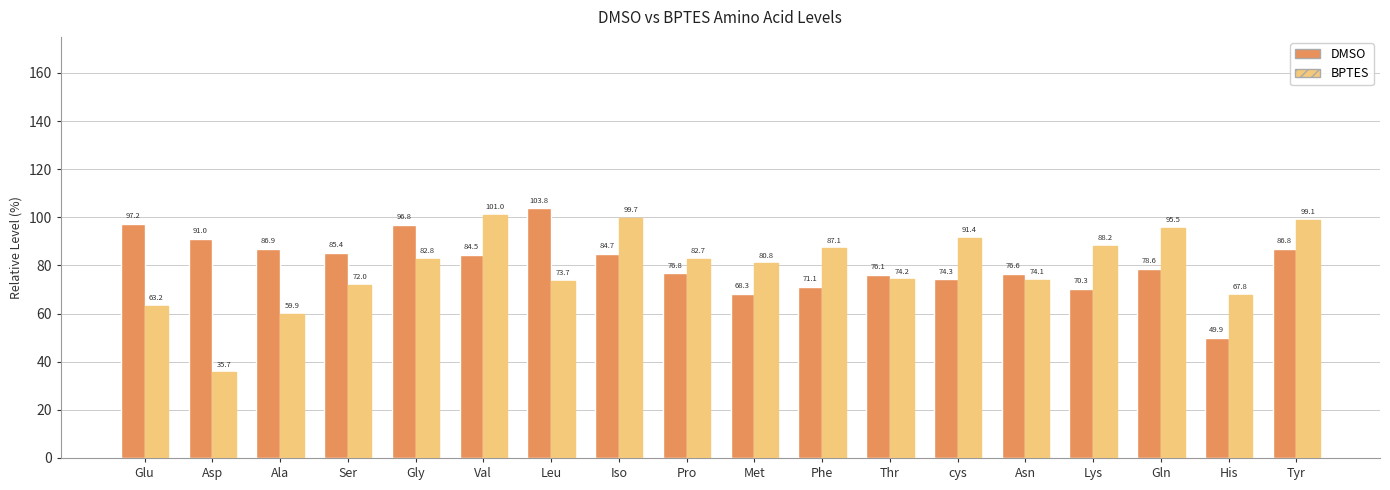

Rank the categories by BPTES value from highest to lowest.

Val, Iso, Tyr, Gln, cys, Lys, Phe, Gly, Pro, Met, Thr, Asn, Leu, Ser, His, Glu, Ala, Asp